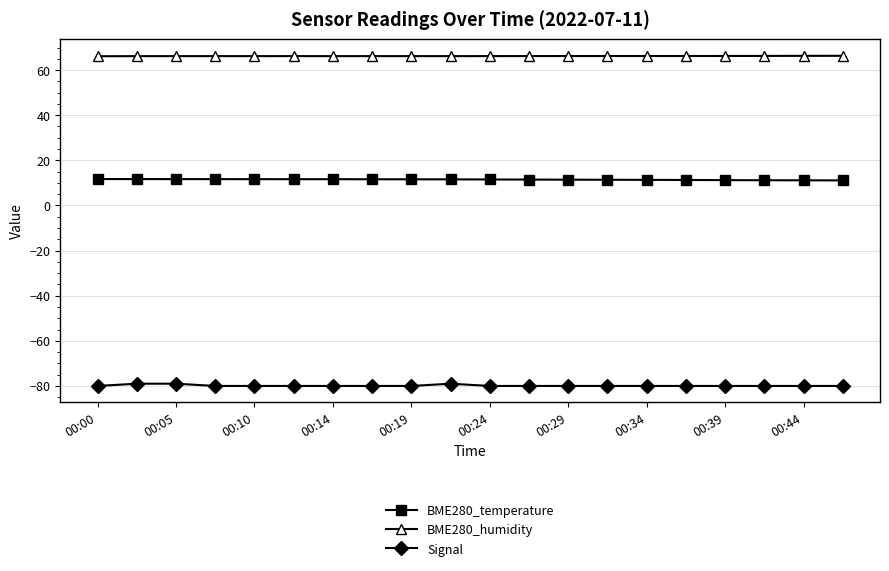

List the series in order of their overall mean, highest first.

BME280_humidity, BME280_temperature, Signal